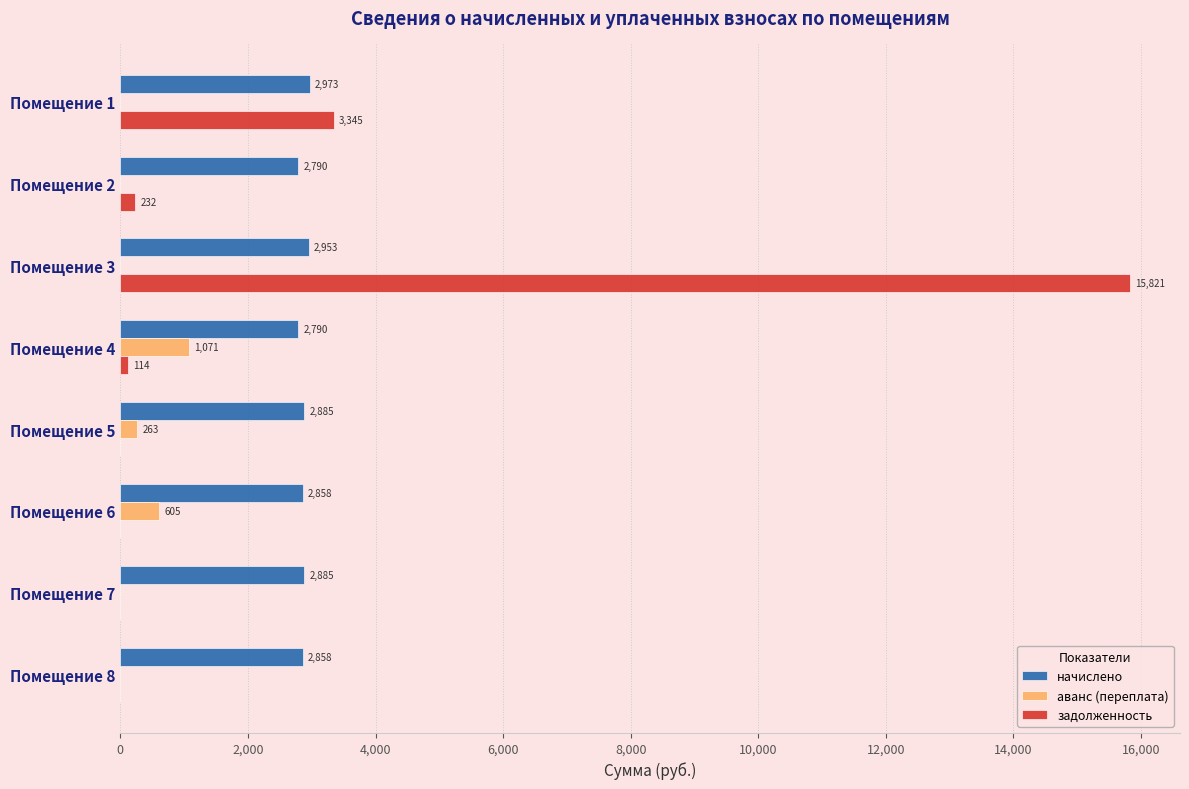

What are all the series names shown in the legend?

начислено, аванс (переплата), задолженность